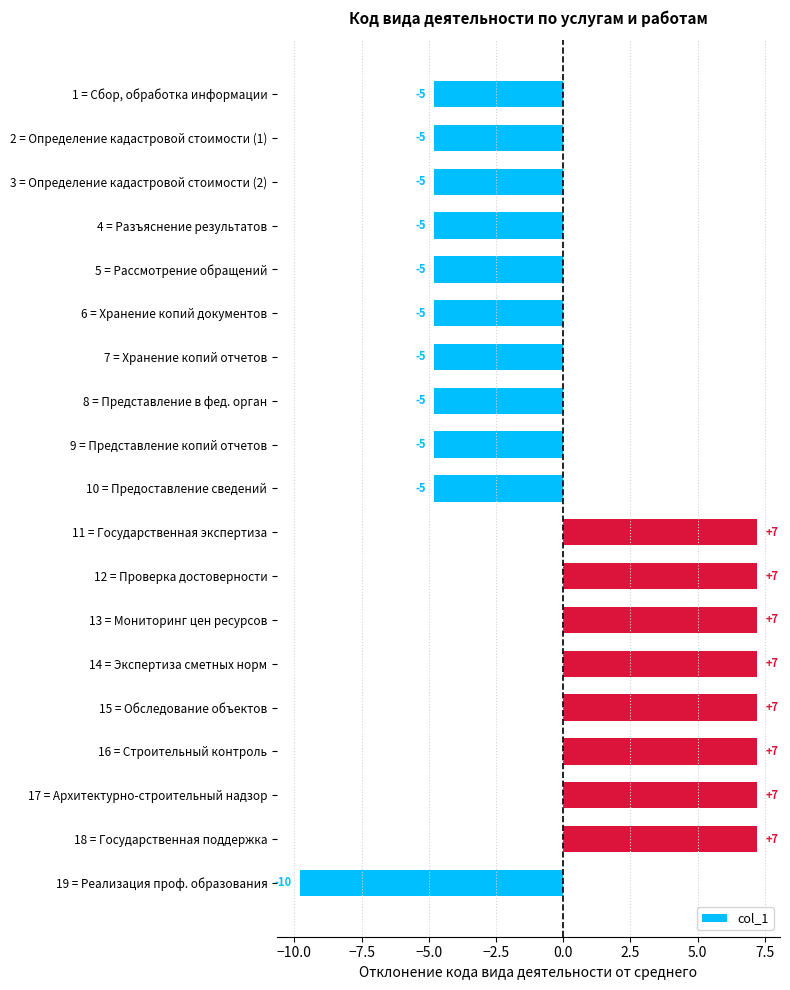

How many bars are there in total?

19